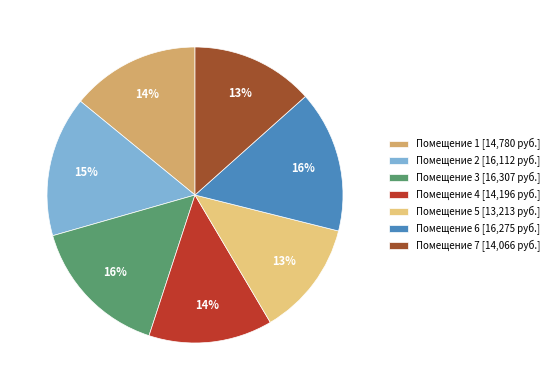

Count the number of slices in the pie.

7